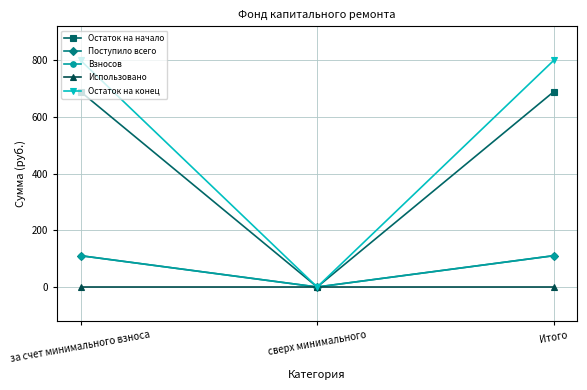

Read the Остаток на начало value at Итого.

688.6